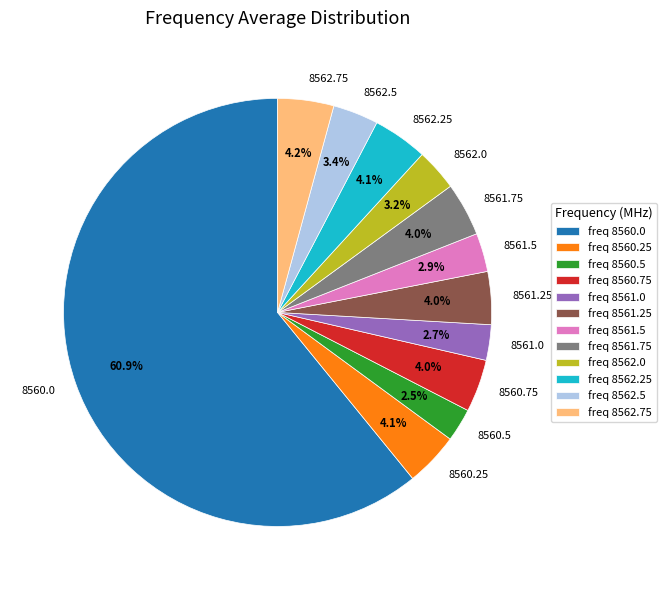

The 8562.25 slice represents 10% of the pie. True or false?

False